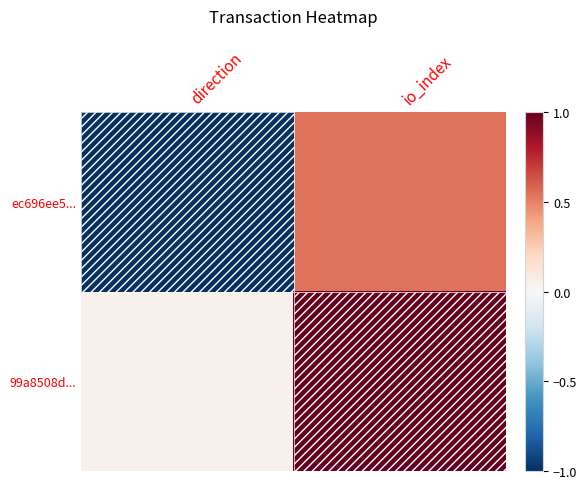

How many distinct data groups are displayed?

2